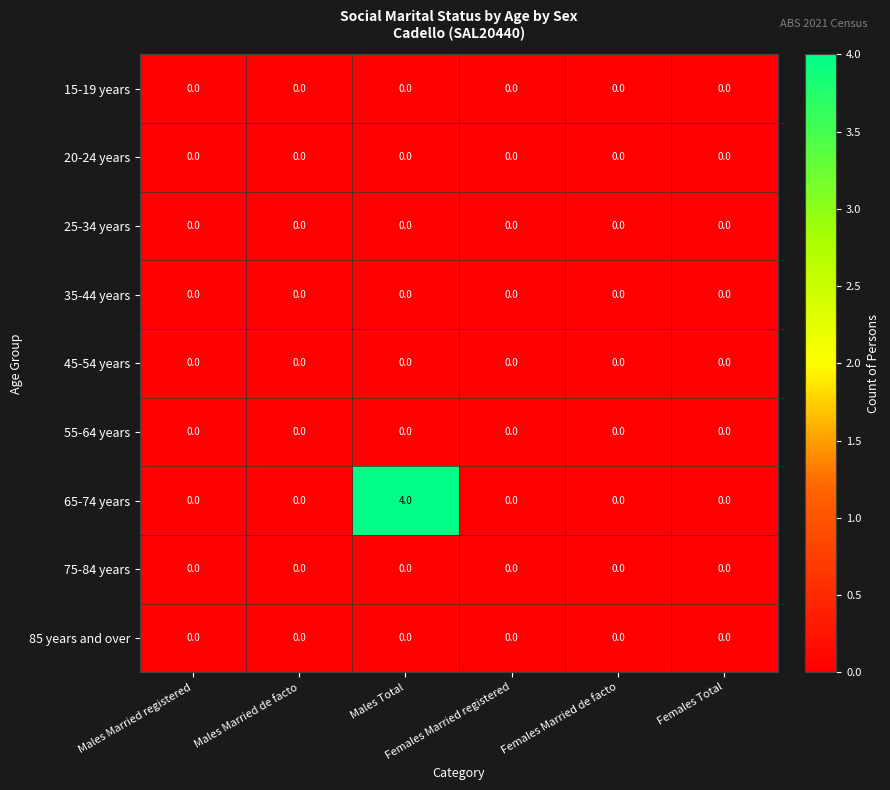

Which series has the widest spread of values?

65-74 years